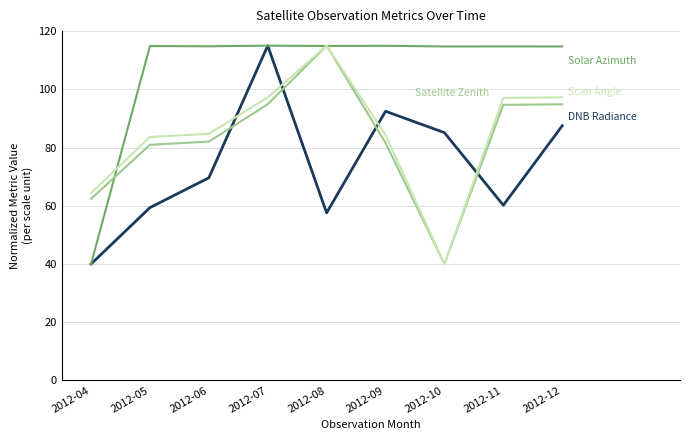

What is the minimum value shown in the chart?

40.0